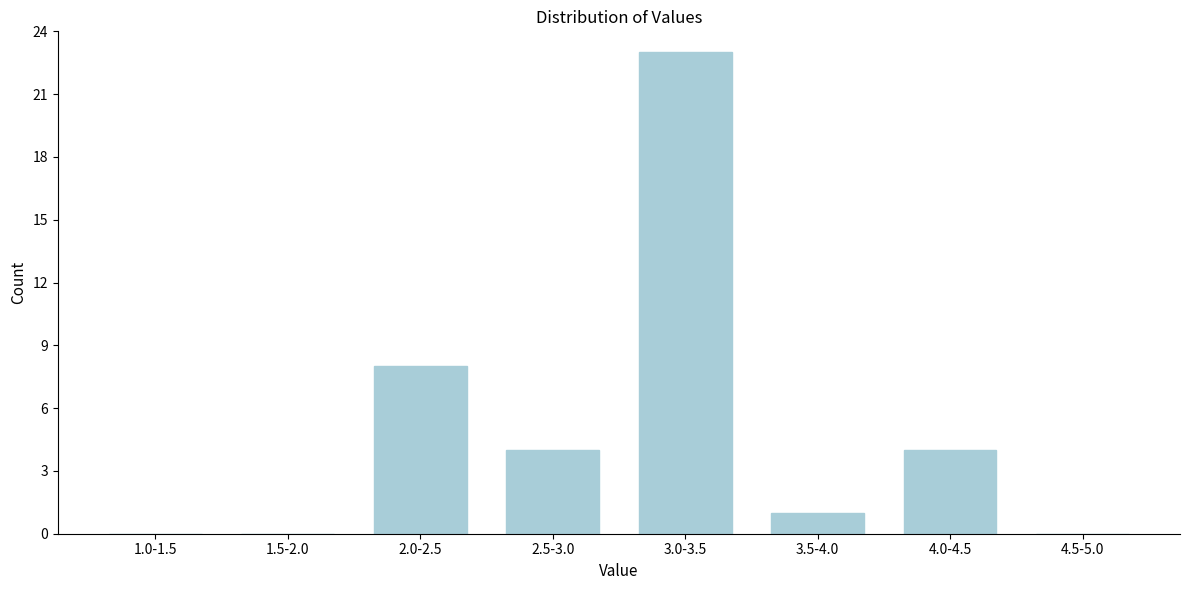

Reading left to right, extract all data points from this chart.

1.0-1.5=0	1.5-2.0=0	2.0-2.5=8	2.5-3.0=4	3.0-3.5=23	3.5-4.0=1	4.0-4.5=4	4.5-5.0=0